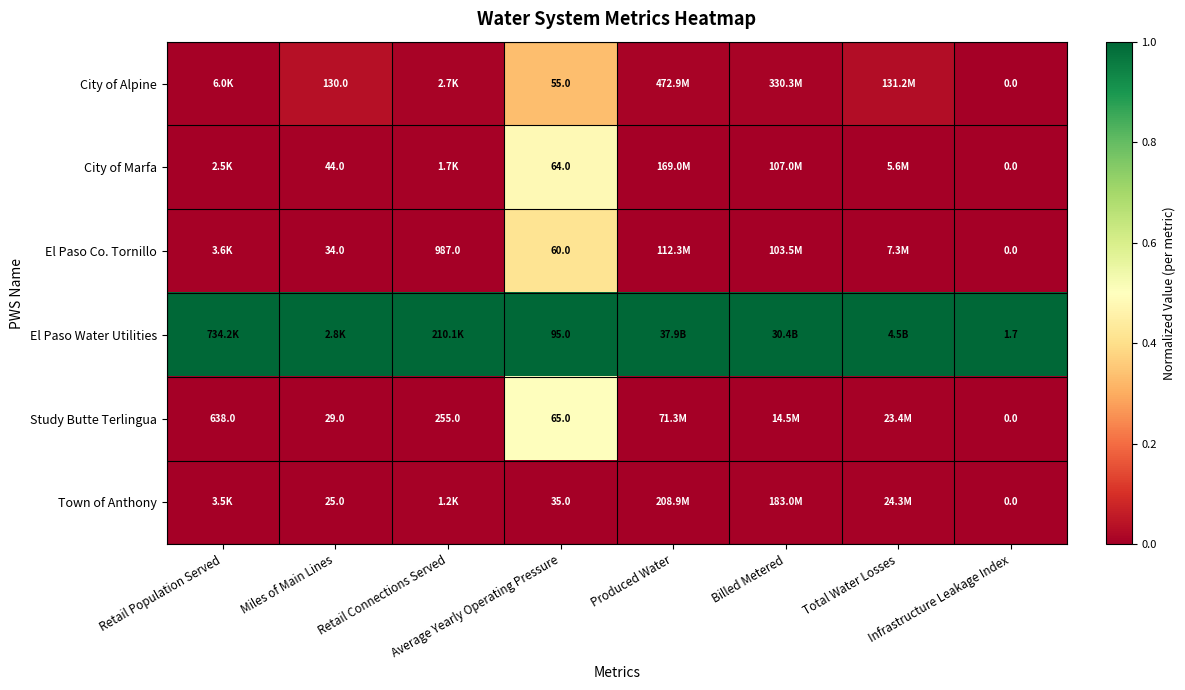

True or false: Study Butte Terlingua has a value of -0.2 at Infrastructure Leakage Index.

False